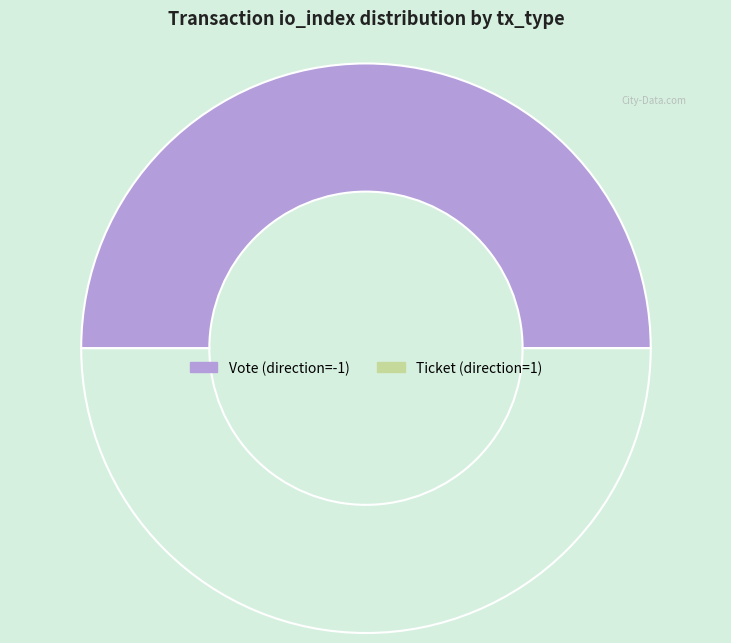

Count the number of slices in the pie.

2